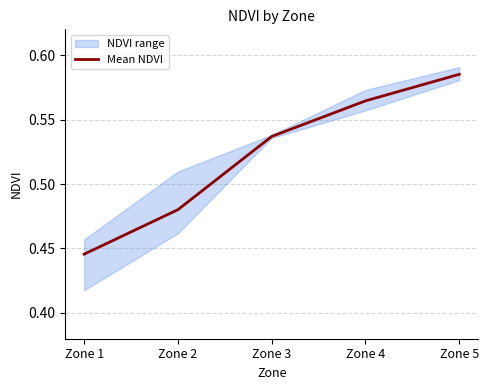

At which label is the value closest to 0?

Zone 1